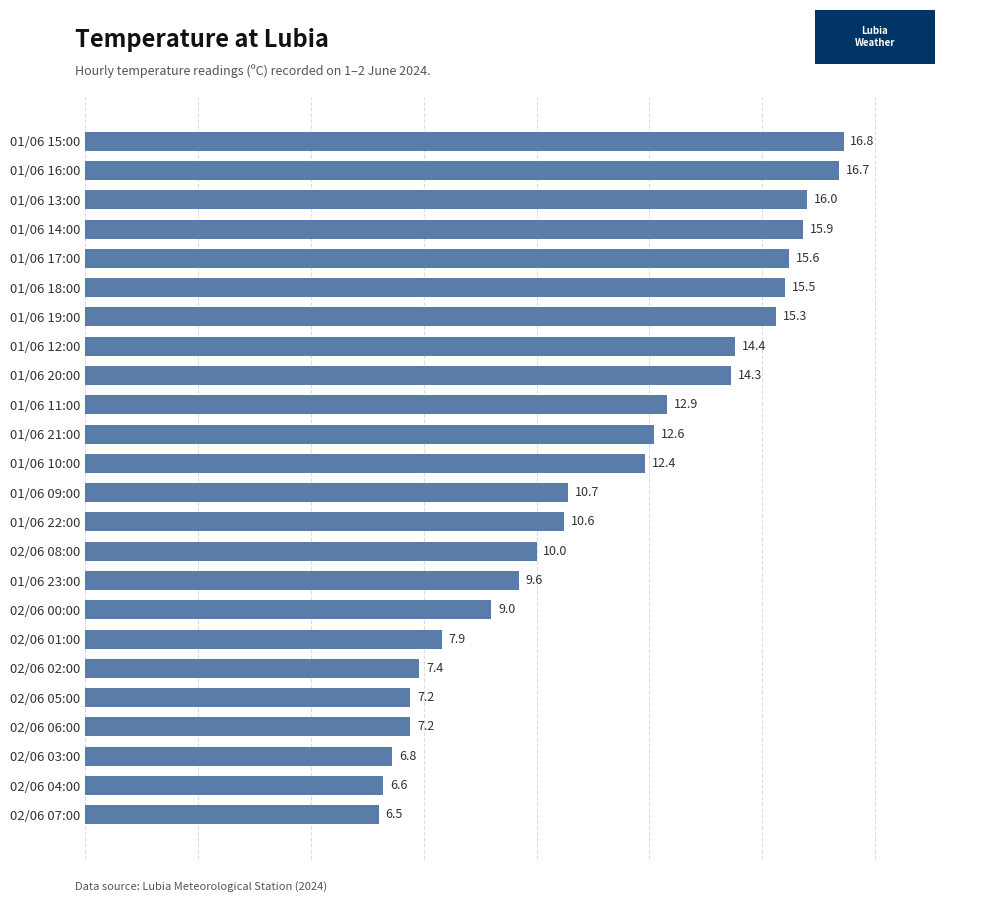

What is the approximate value at 01/06 12:00?

14.4